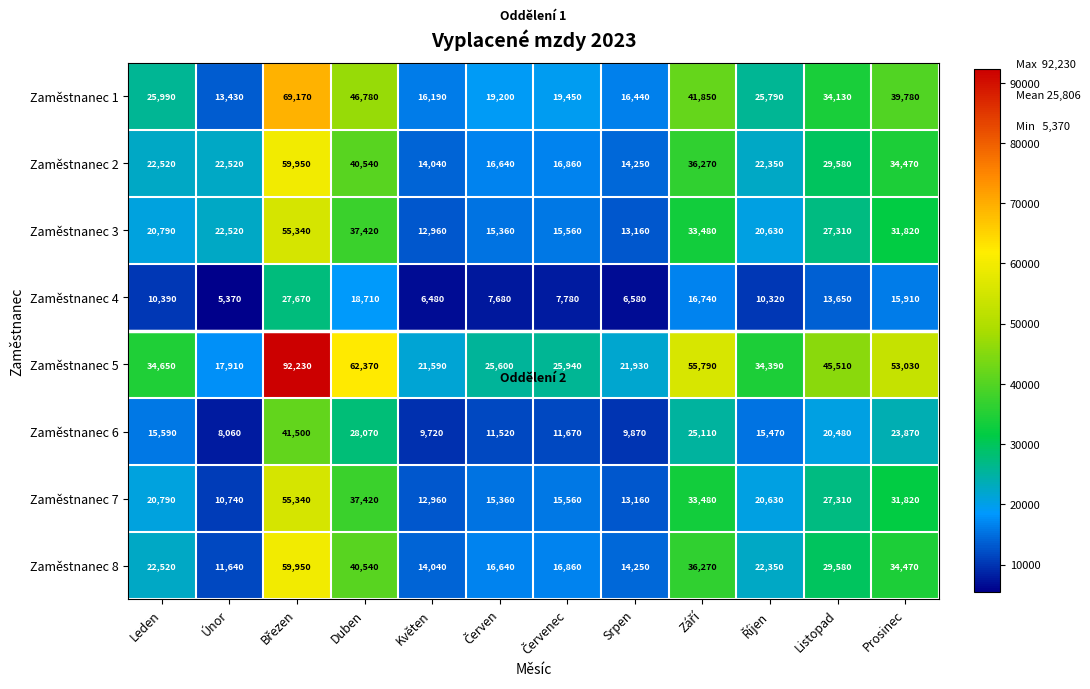

What is the sum of all Zaměstnanec 6 values?

220930